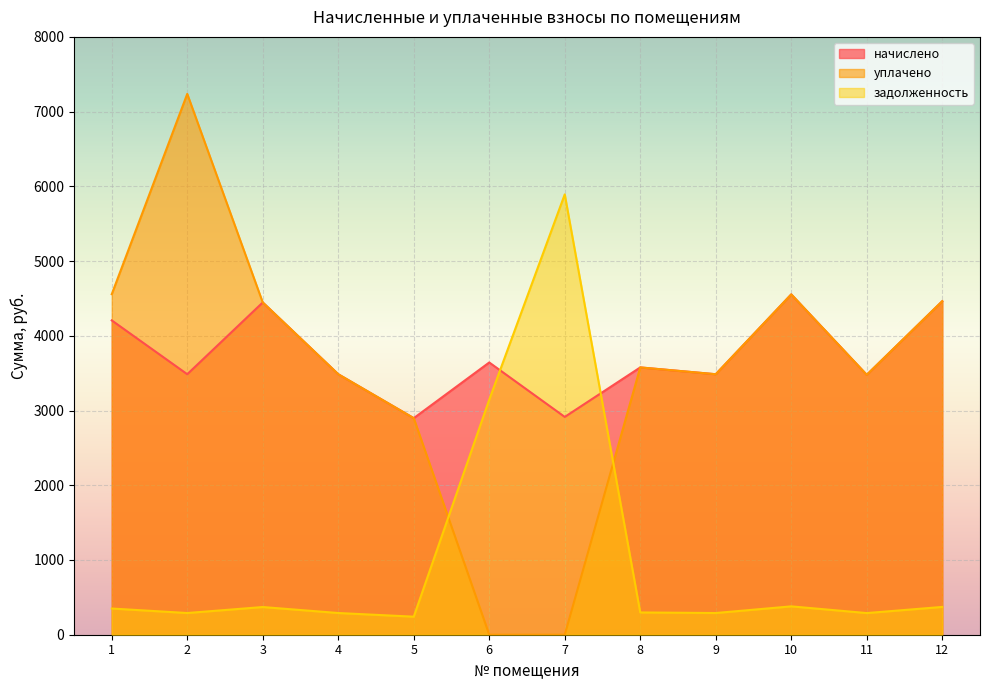

How many intersections are there between задолженность and уплачено?

2